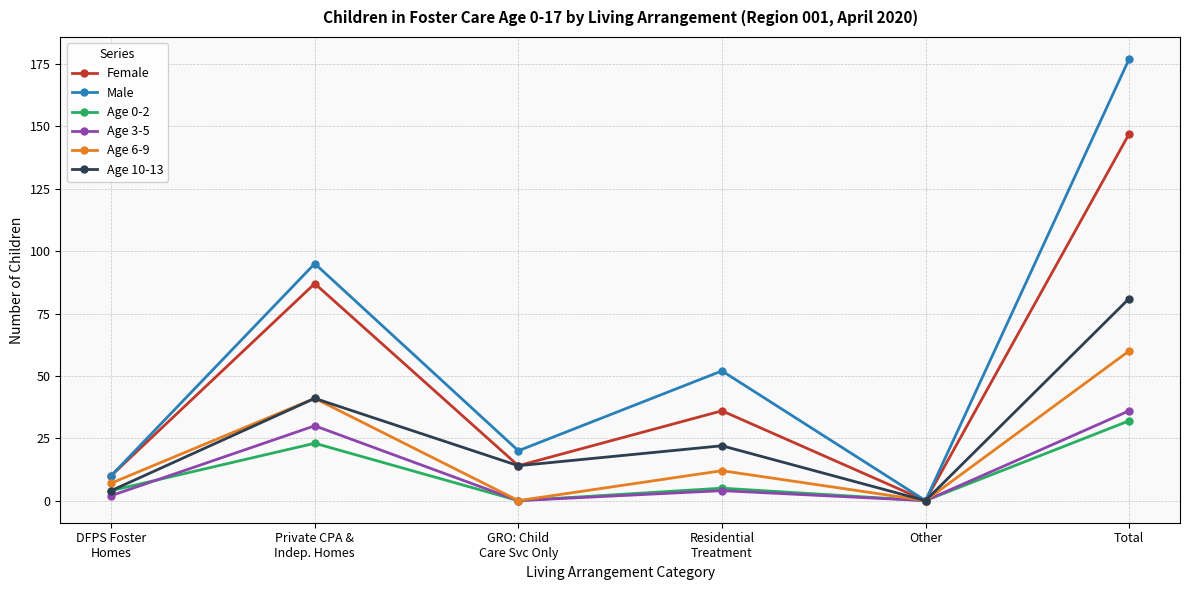

True or false: Age 6-9 has a value of -21 at GRO: Child
Care Svc Only.

False